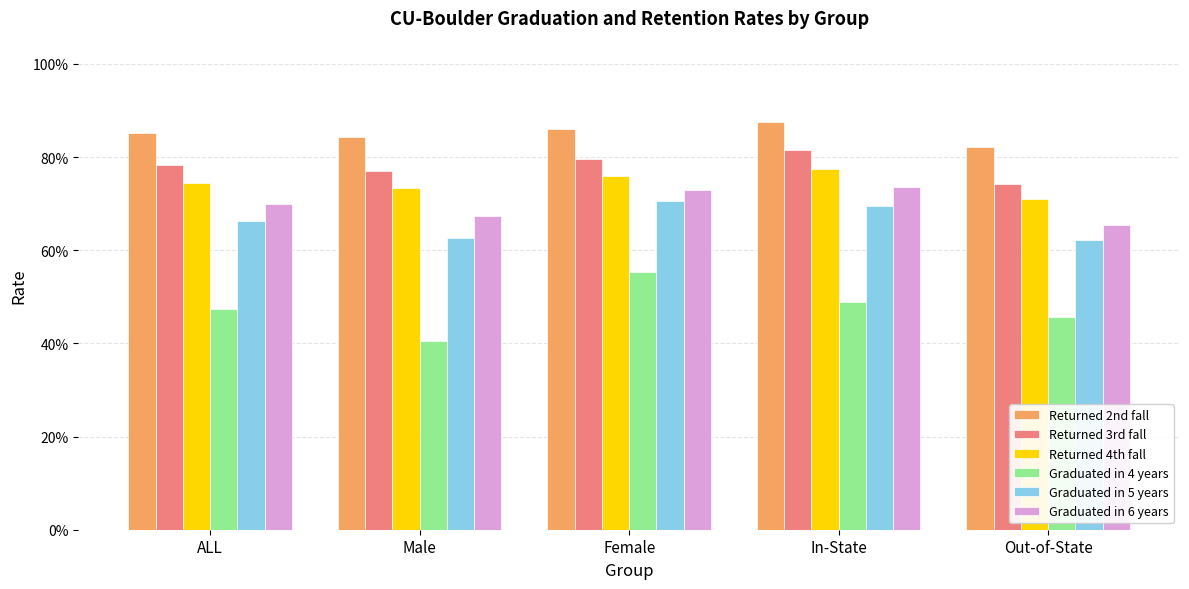

At which category does the chart reach its peak across all series?

In-State